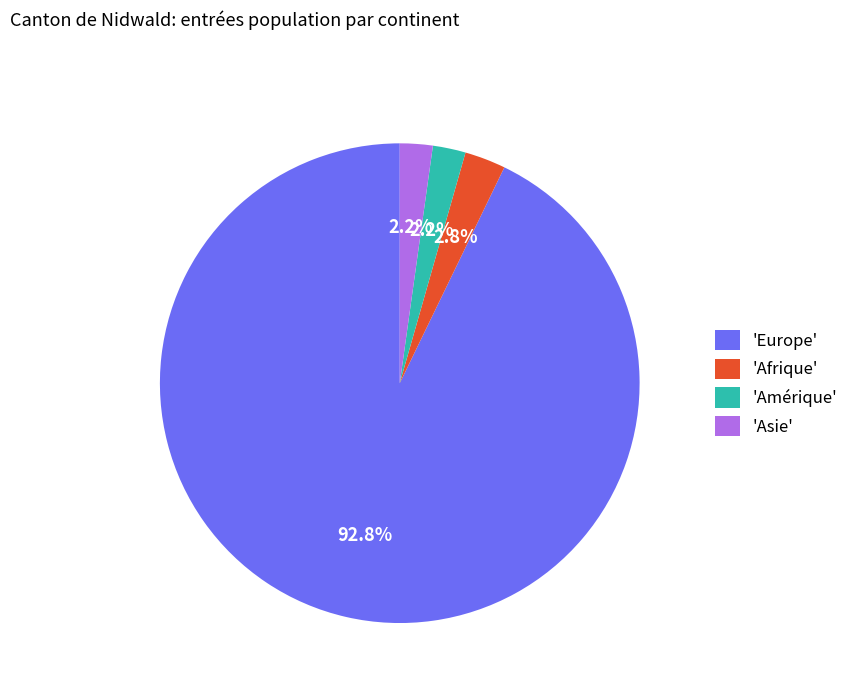

Combined, what portion of the pie is 'Afrique' and 'Asie'?

5.0%